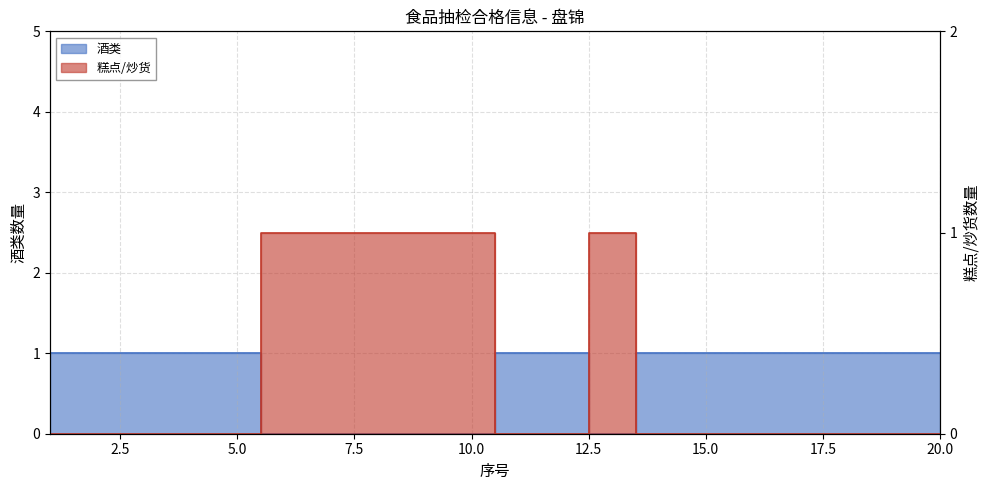

Which series changed the most between 2 and 4?

酒类